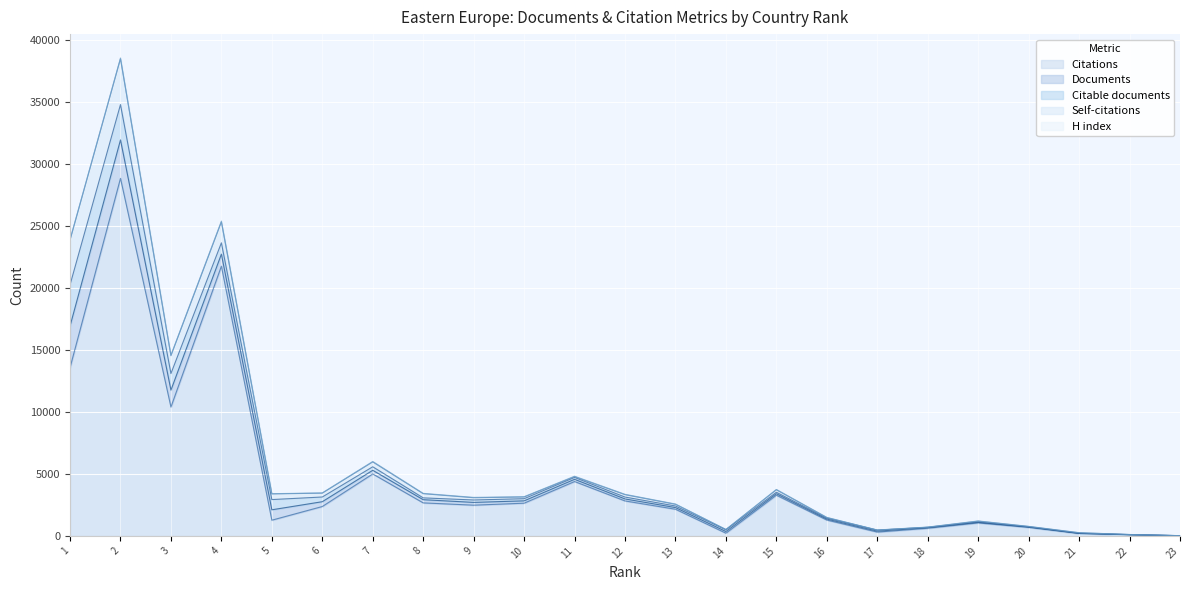

Does the chart display data point markers on the line(s)?

No